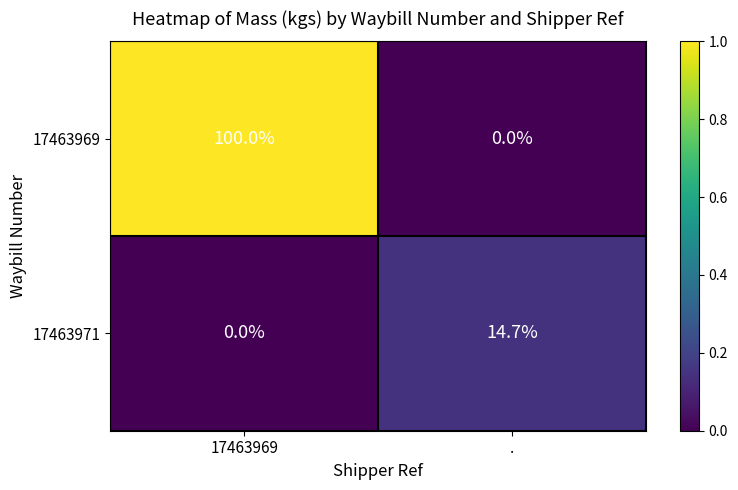

Rank the series by their average value, from lowest to highest.

17463971, 17463969